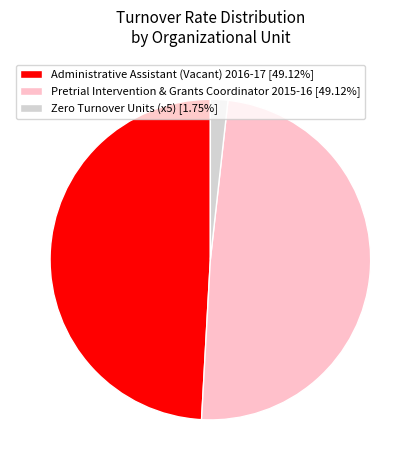

Is there a majority slice in this chart?

No